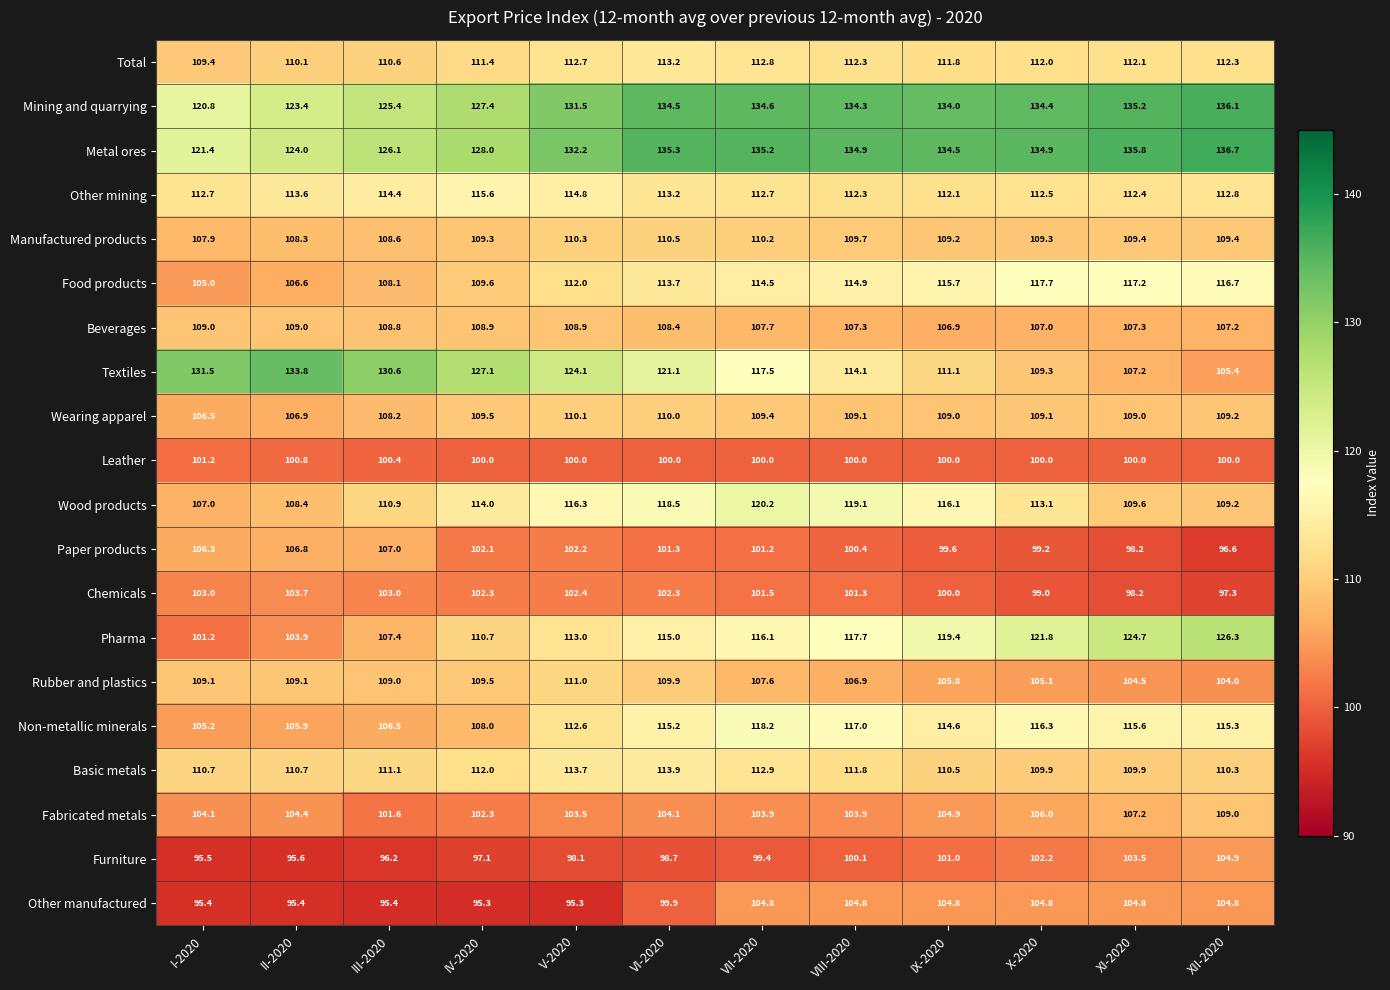

At V-2020, list the series in order from largest to smallest.

Metal ores, Mining and quarrying, Textiles, Wood products, Other mining, Basic metals, Pharma, Total, Non-metallic minerals, Food products, Rubber and plastics, Manufactured products, Wearing apparel, Beverages, Fabricated metals, Chemicals, Paper products, Leather, Furniture, Other manufactured